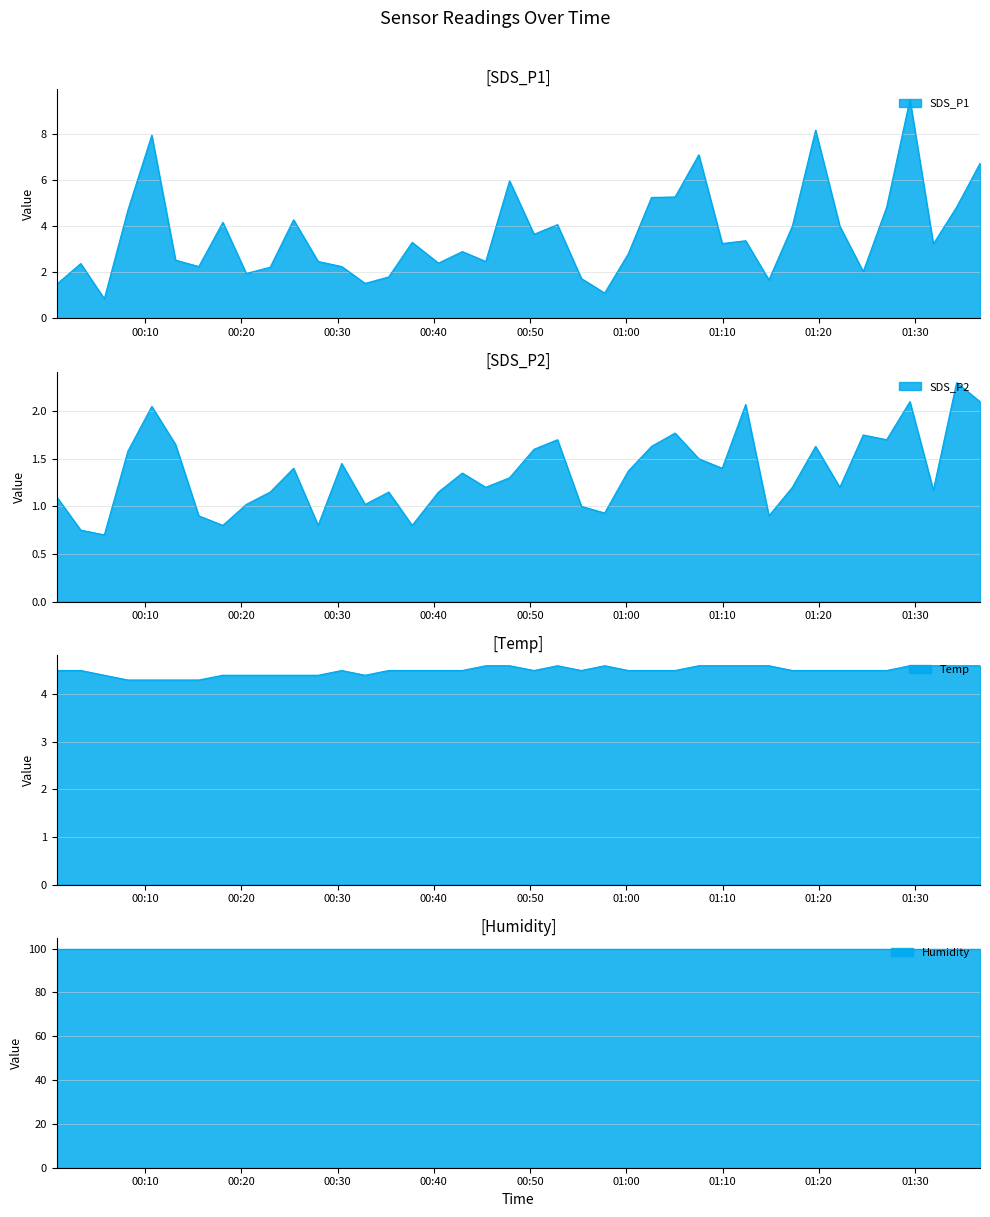

What is the label of the 5th point from the right?

2021/03/14 01:27:03